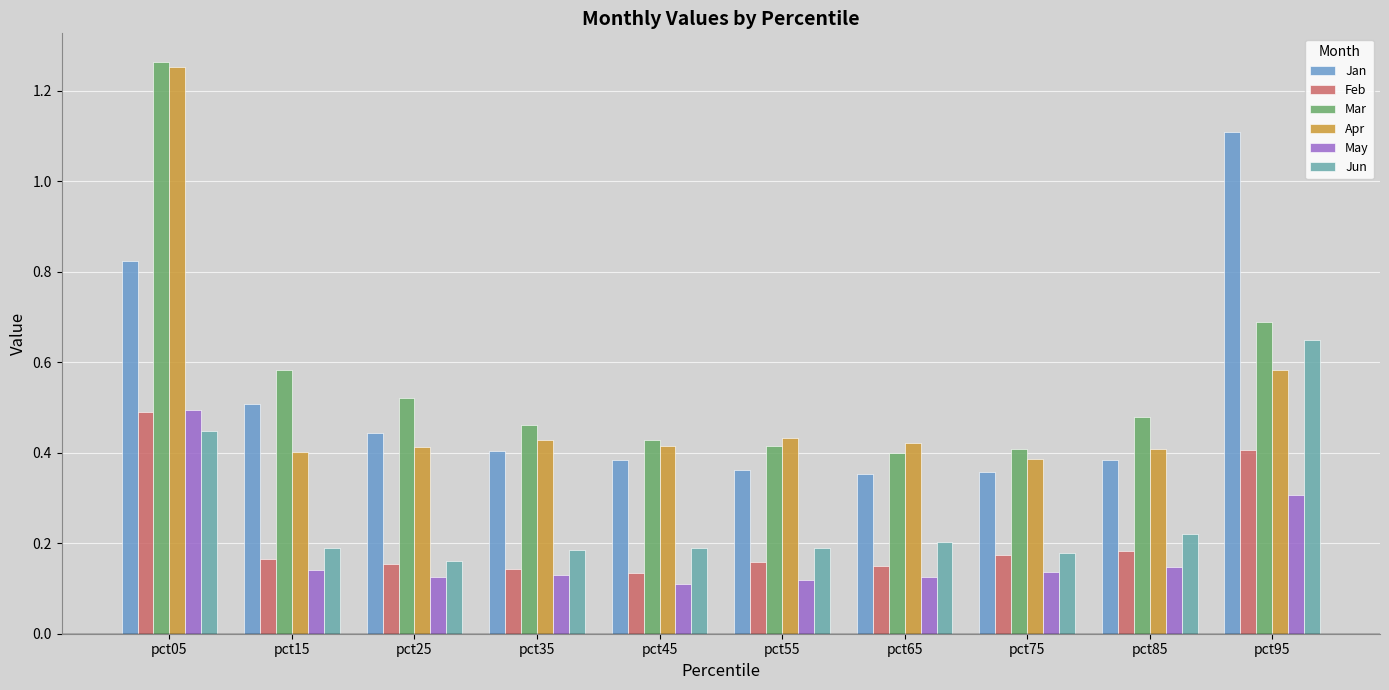

How many distinct data groups are displayed?

6